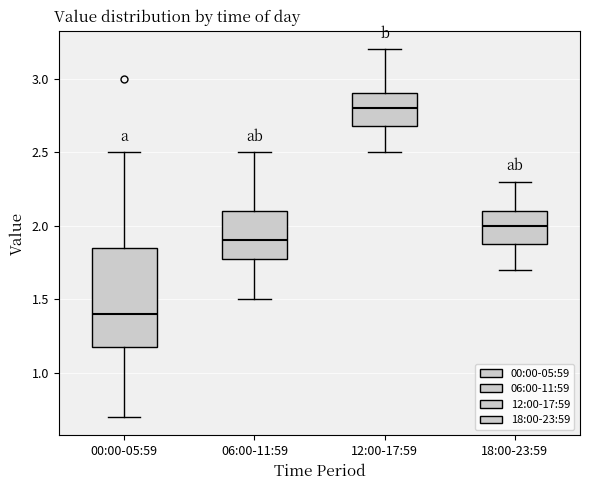

Reading left to right, read every box against the y-axis: the position of its median line, the range the box covers, and the ends of its whiskers. The values are not printed on the chart, so give them approximately, as read against the axis.

00:00-05:59: median 1.40, box 1.20 to 1.85, whiskers 0.70 to 2.50
06:00-11:59: median 1.90, box 1.80 to 2.10, whiskers 1.50 to 2.50
12:00-17:59: median 2.80, box 2.70 to 2.90, whiskers 2.50 to 3.20
18:00-23:59: median 2.00, box 1.90 to 2.10, whiskers 1.70 to 2.30